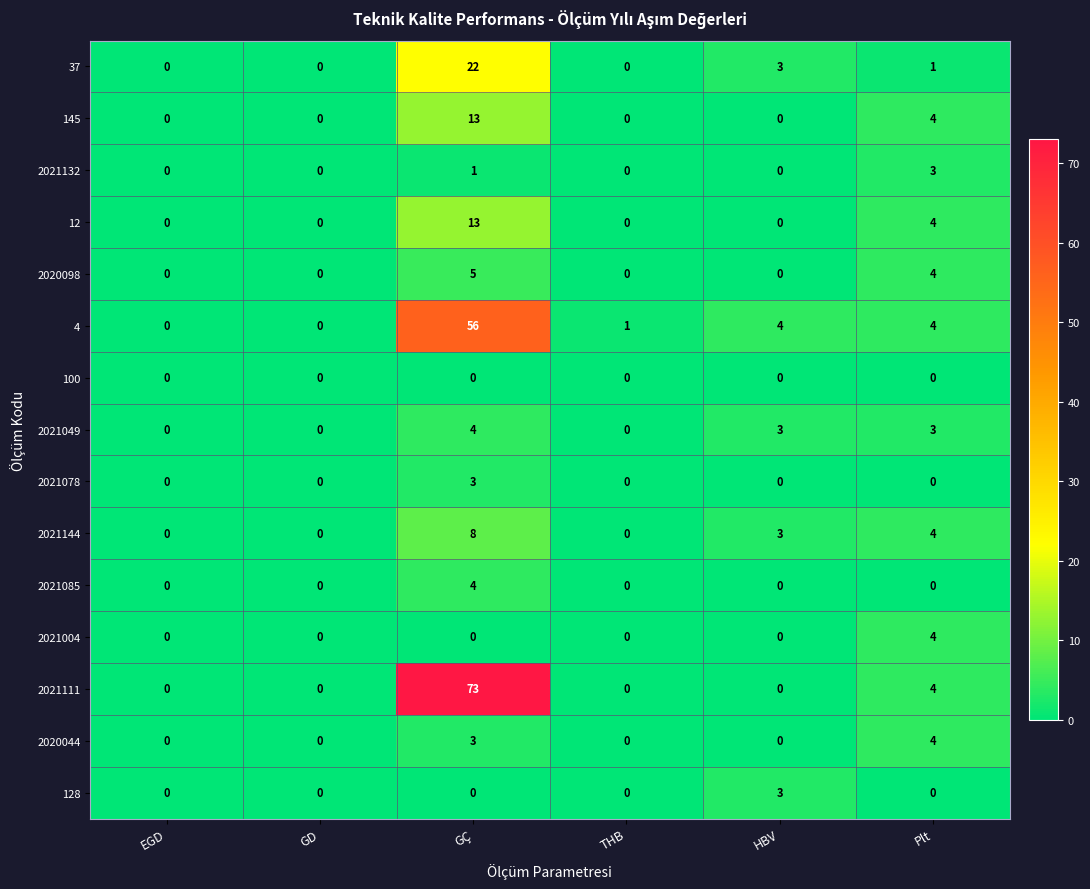

How many values in 2021085 are above zero?

1